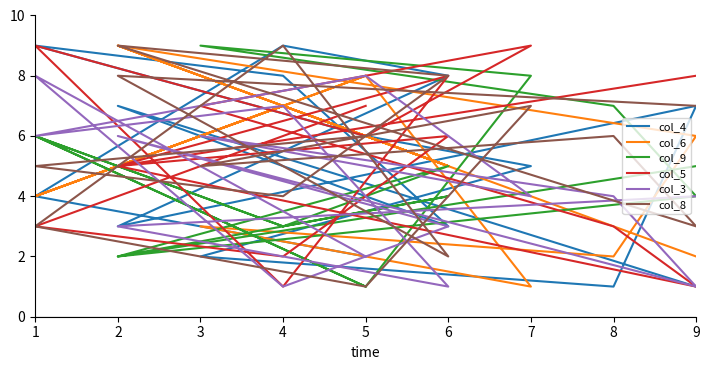

What is the lowest value of the col_3 series?

1